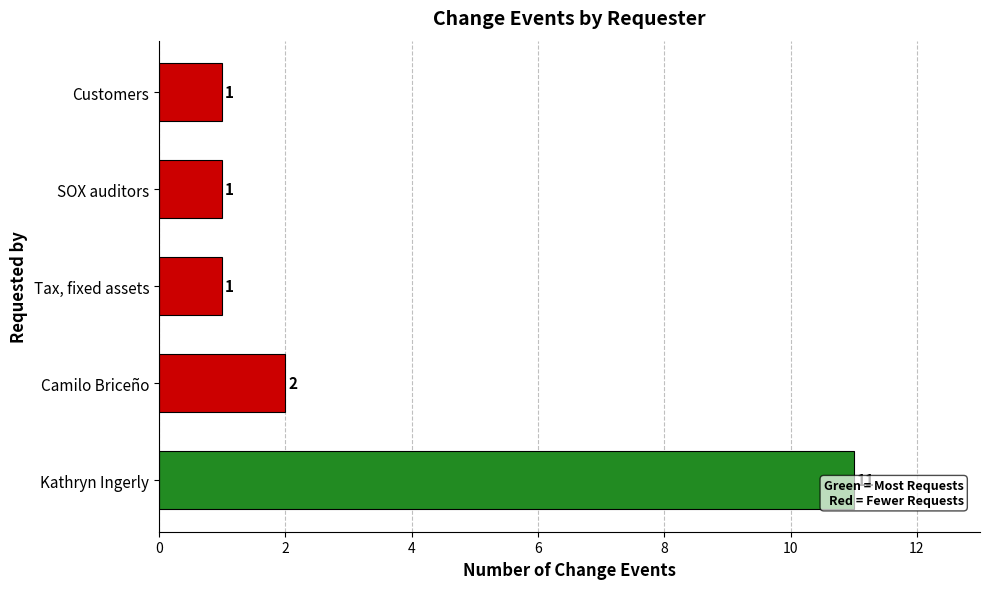

What is the sum of the values at SOX auditors and Camilo Briceño?

3